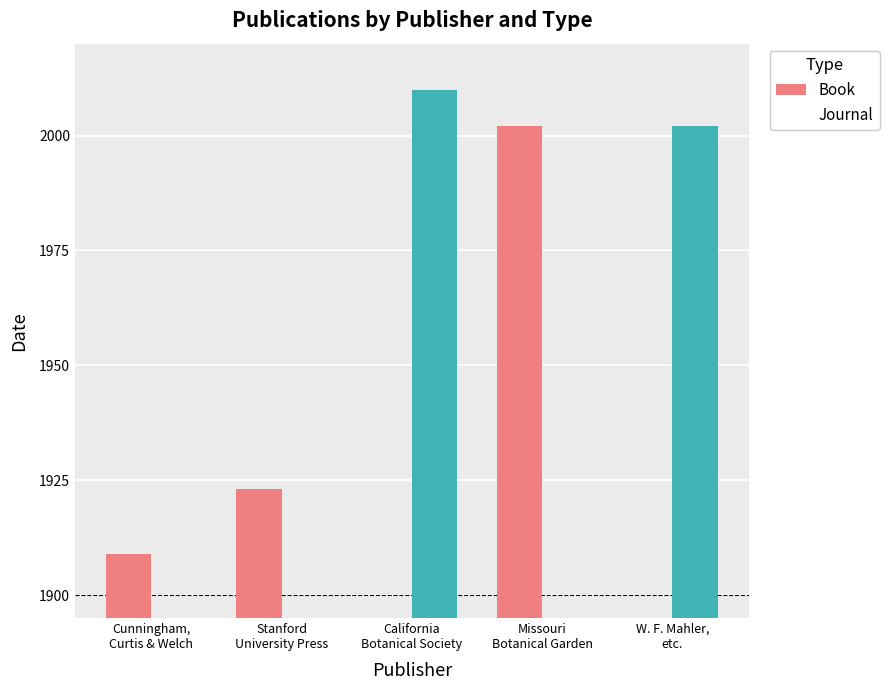

What is the label of the 2nd bar from the right?

Missouri
Botanical Garden